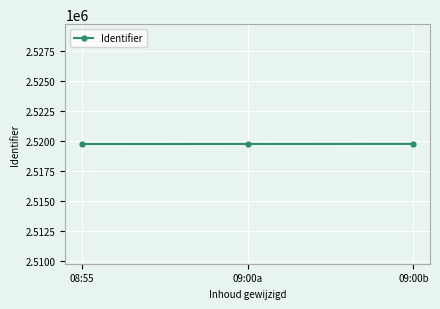

What is the greatest value displayed?

2519779